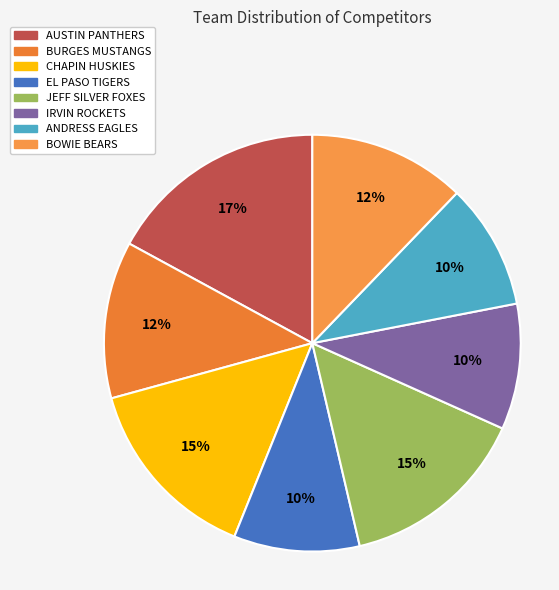

Combined, do CHAPIN HUSKIES and JEFF SILVER FOXES account for over 50%?

No